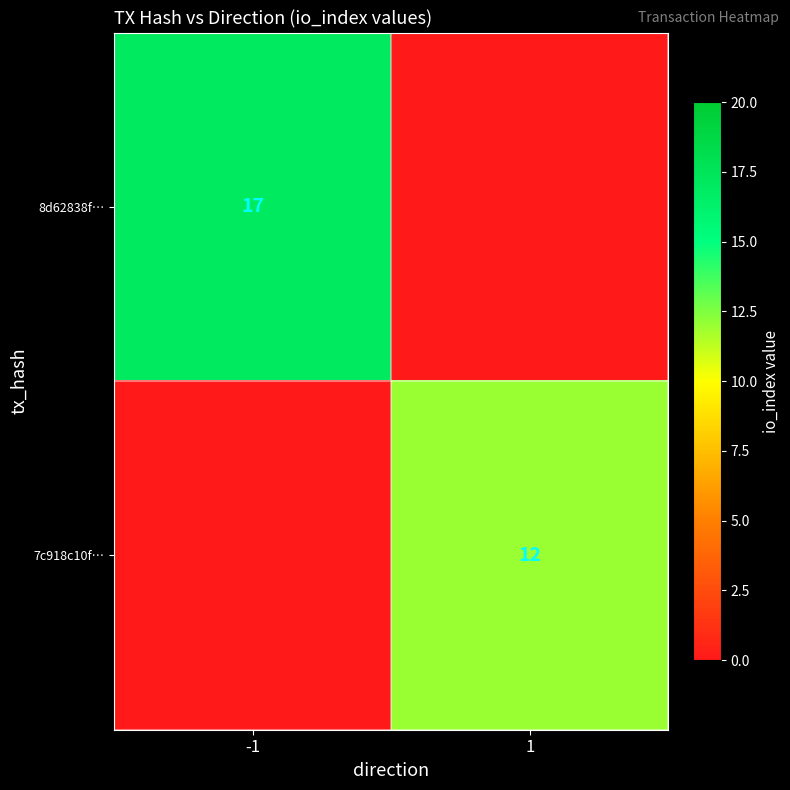

Count the number of data series in this chart.

2